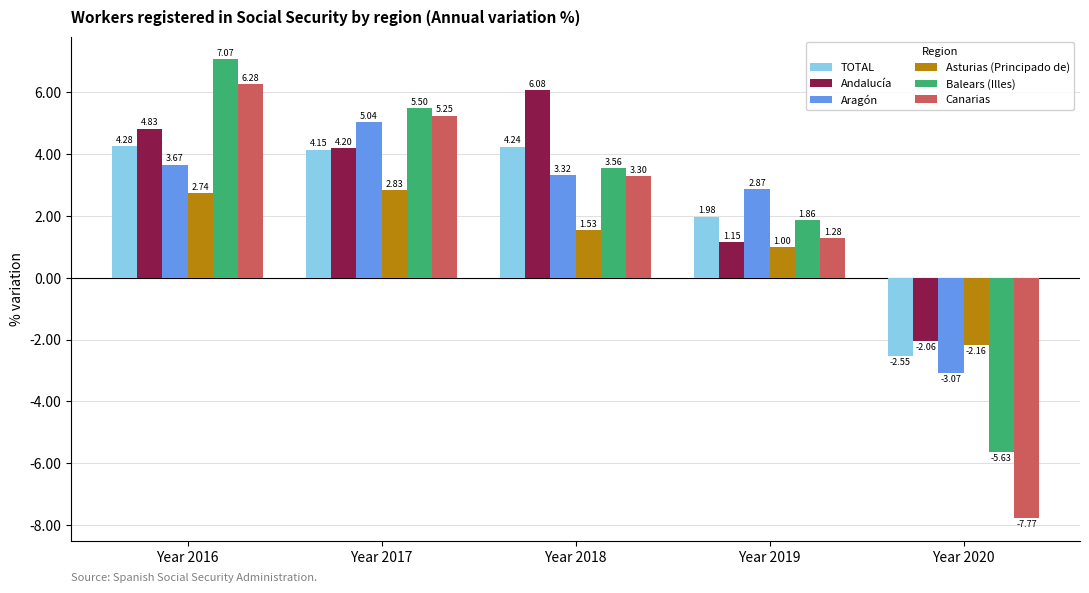

Is the value of TOTAL at Year 2016 greater than the value of Canarias at Year 2020?

Yes